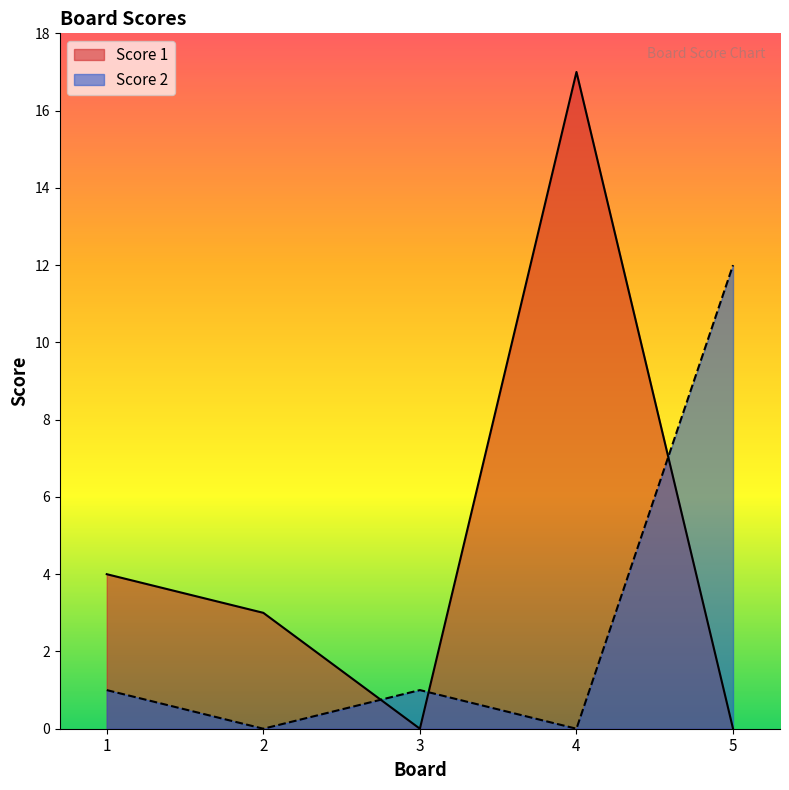

What is the average value of the Score 2 series?

3